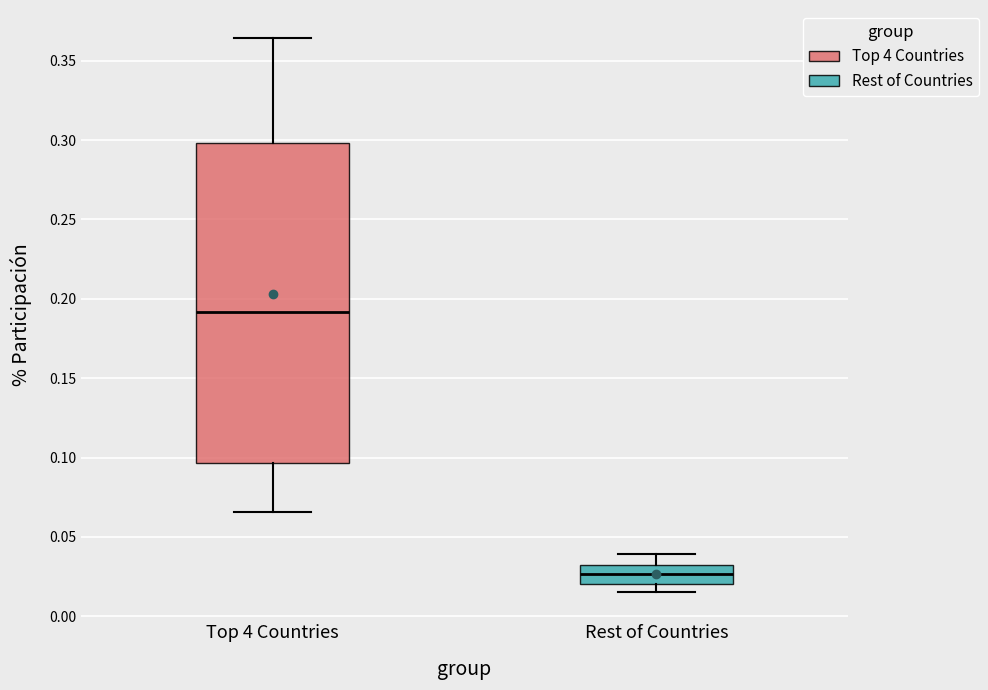

Reading left to right, read every box against the y-axis: the position of its median line, the range the box covers, and the ends of its whiskers. The values are not printed on the chart, so give them approximately, as read against the axis.

Top 4 Countries: median 0.190, box 0.095 to 0.300, whiskers 0.065 to 0.365
Rest of Countries: median 0.025, box 0.020 to 0.035, whiskers 0.015 to 0.040